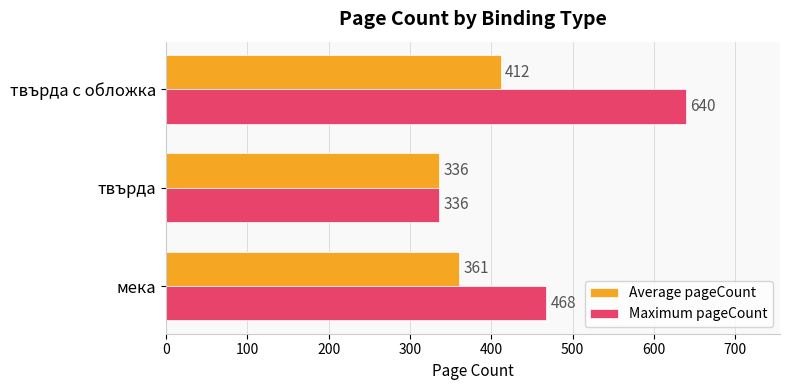

Rank the categories by Average pageCount value from lowest to highest.

твърда, мека, твърда с обложка